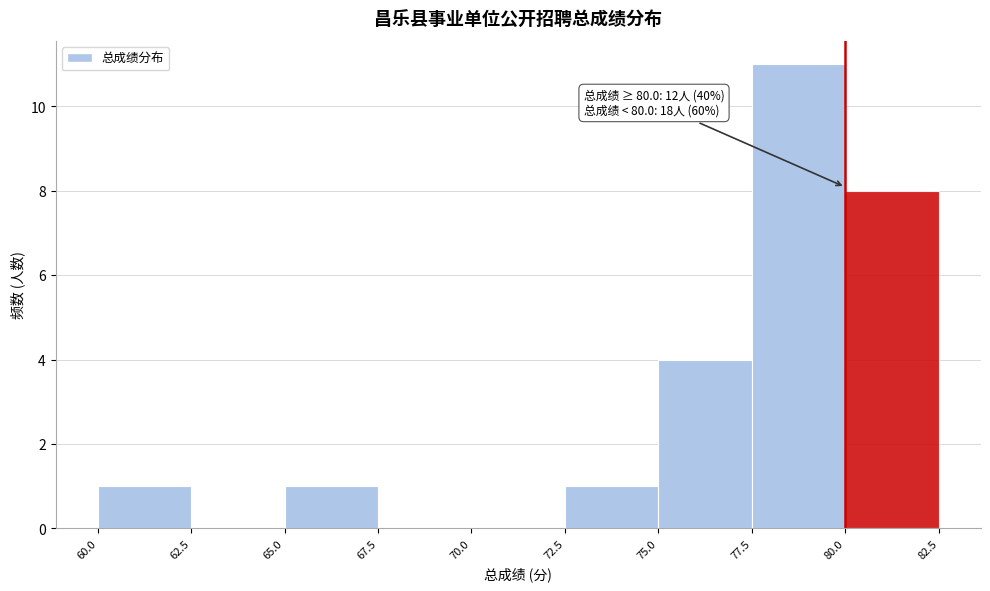

Which range on the x-axis has the tallest bar?

77.5 to 80.0